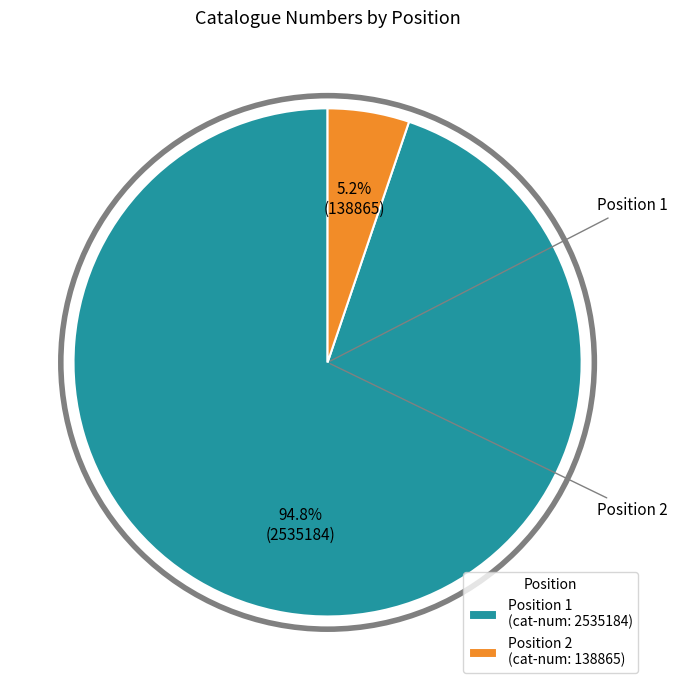

Which slice represents more than half of the pie?

Position 1 (cat-num: 2535184)